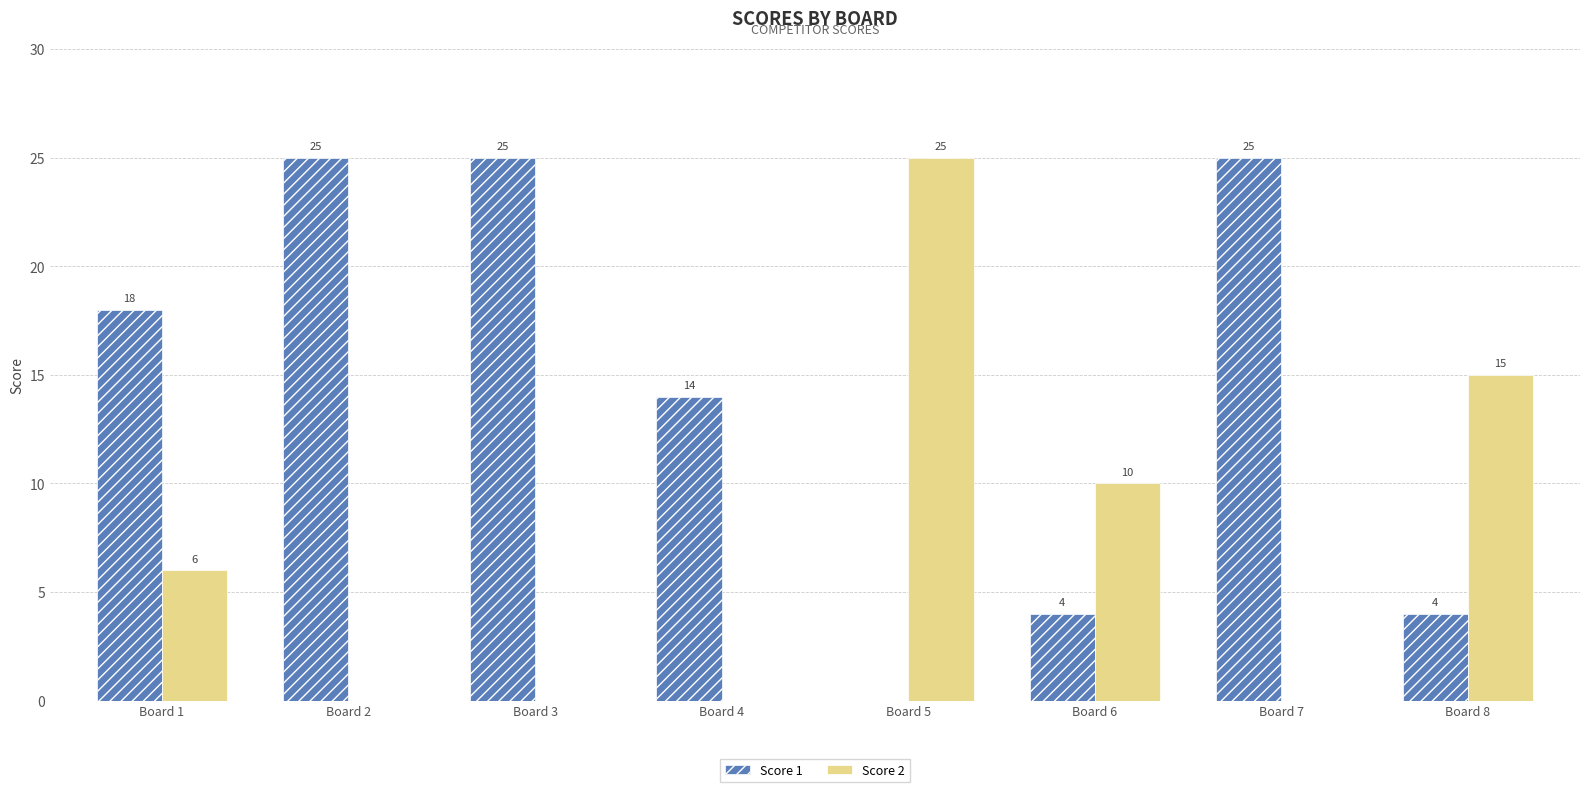

The Score 2 series shows 0 at Board 4. True or false?

True